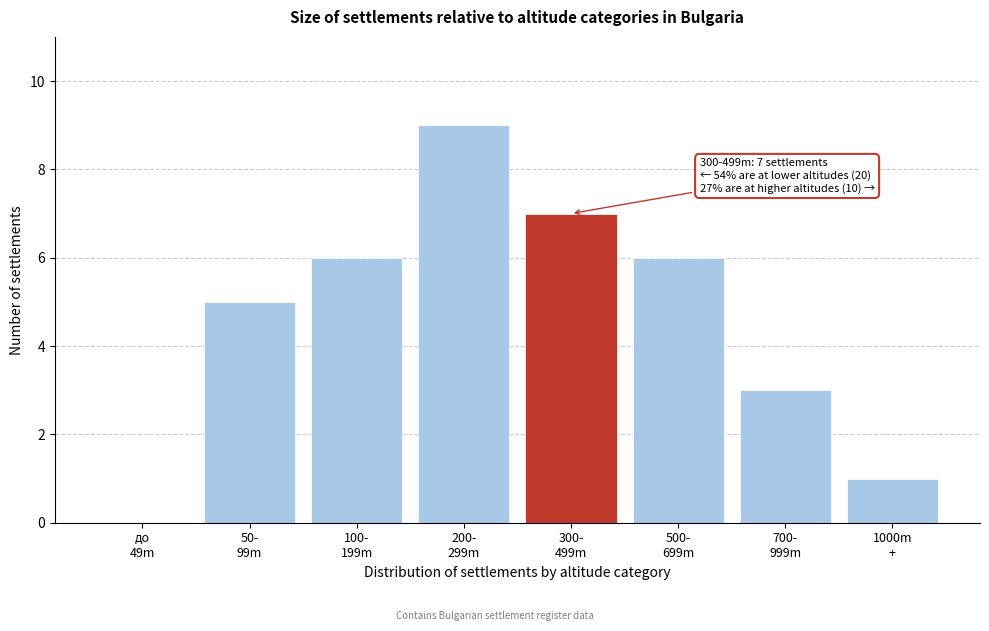

What is the maximum value shown in the chart?

9